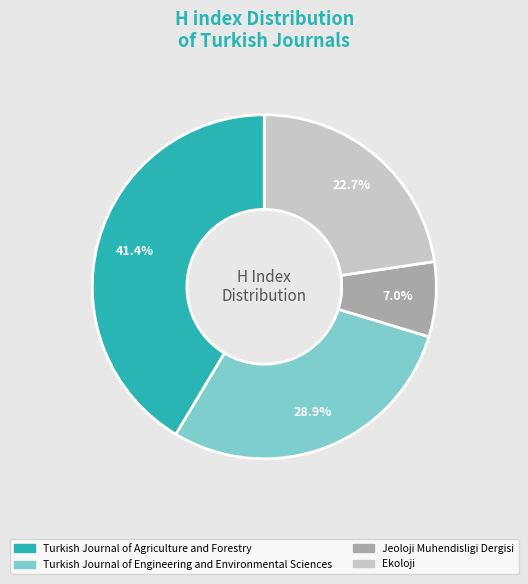

What percentage is NOT represented by Turkish Journal of Agriculture and Forestry?

58.6%